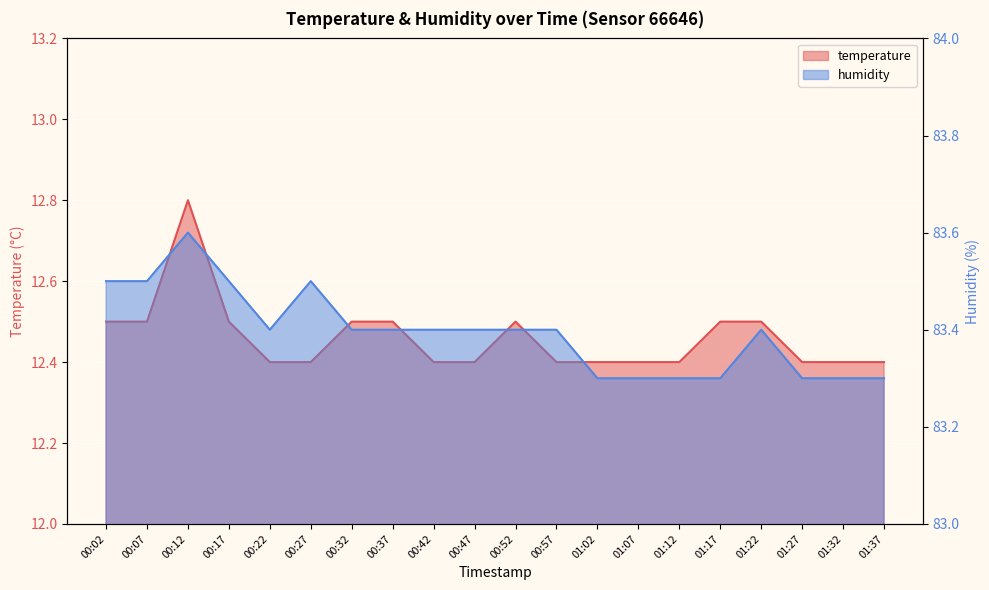

Which label corresponds to the smallest value in the chart?

00:22